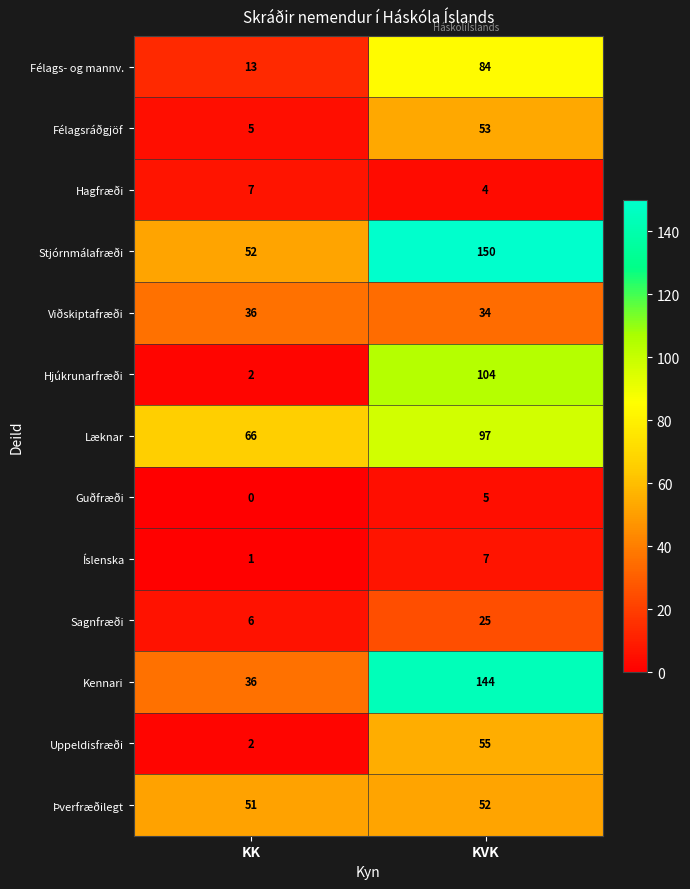

Rank the series at KVK from highest to lowest value.

Stjórnmálafræði, Kennari, Hjúkrunarfræði, Læknar, Félags- og mannv., Uppeldisfræði, Félagsráðgjöf, Þverfræðilegt, Viðskiptafræði, Sagnfræði, Íslenska, Guðfræði, Hagfræði